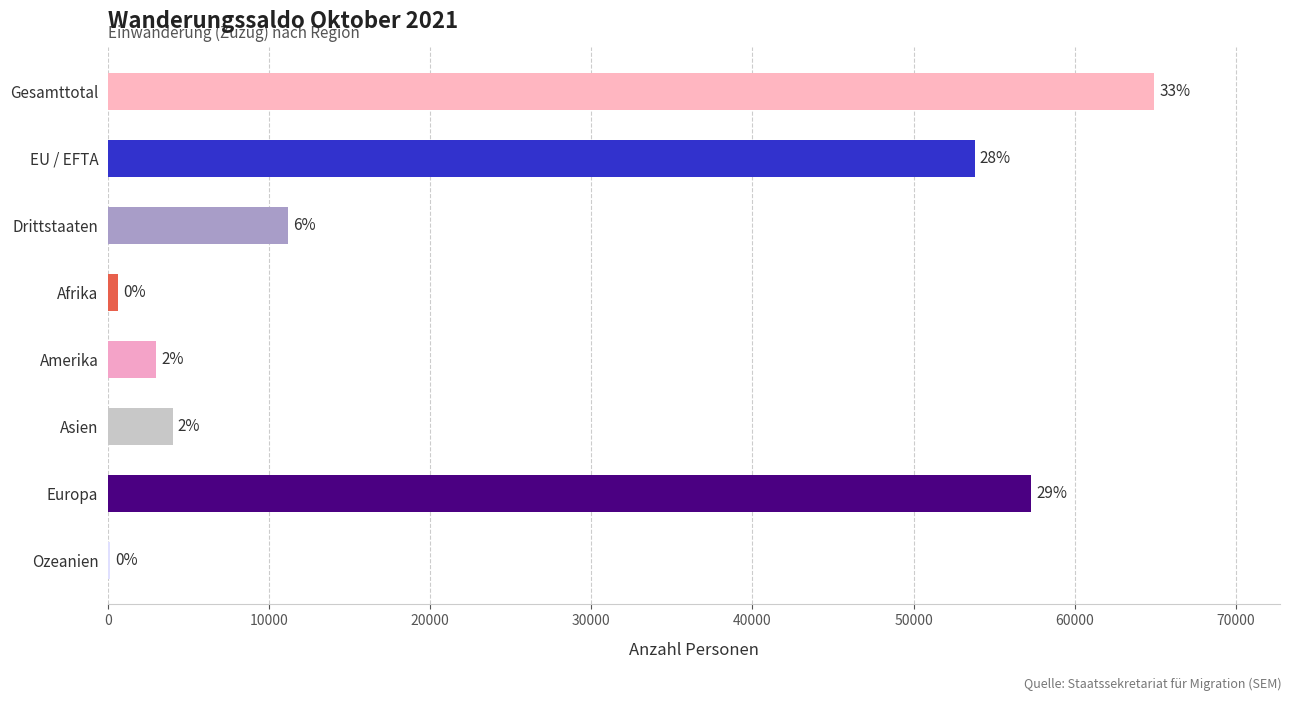

Are the bars horizontal?

Yes